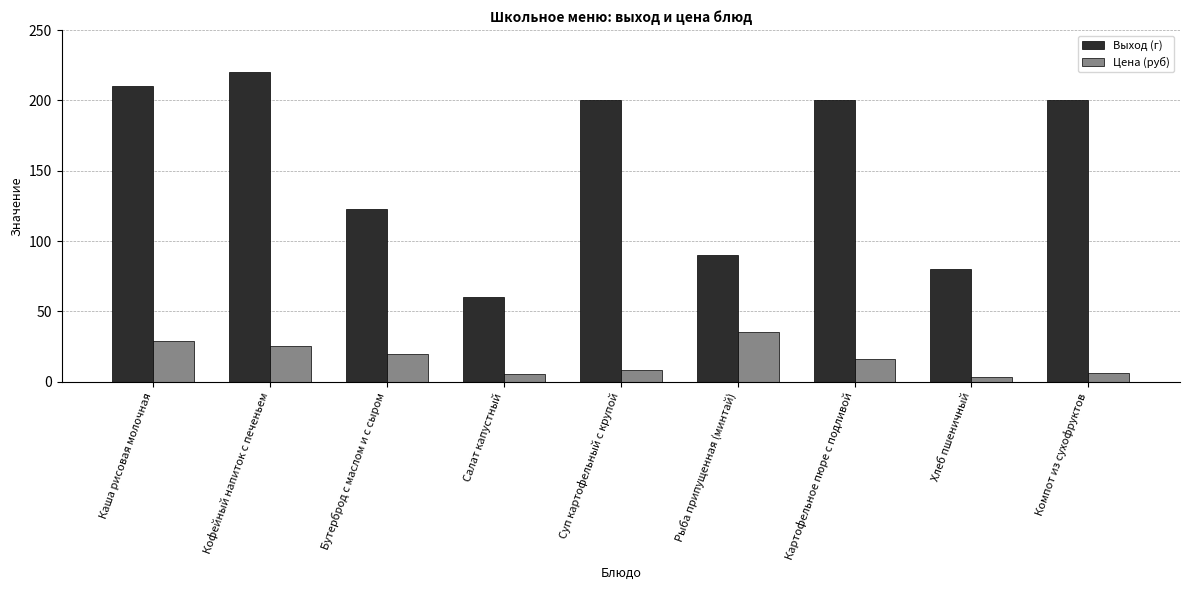

What is the label of the 8th bar from the left?

Хлеб пшеничный